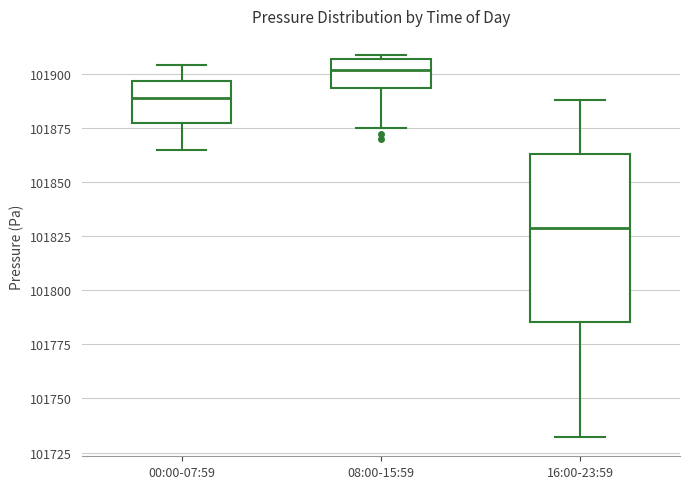

Where is the upper edge of the box for 16:00-23:59 on the y-axis? The values are not printed on the chart, so give them approximately, as read against the axis.

101865